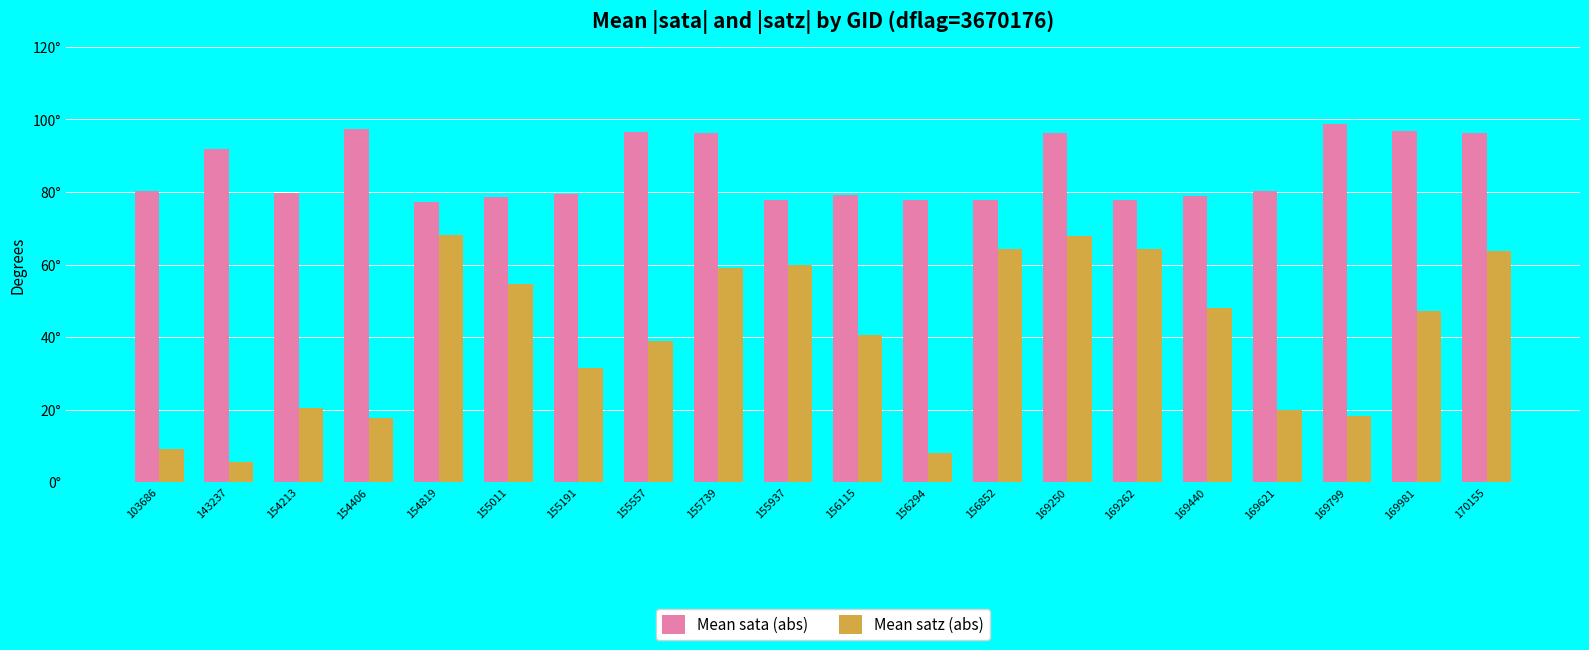

Is the value of Mean satz (abs) at 154819 greater than the value of Mean sata (abs) at 155937?

No